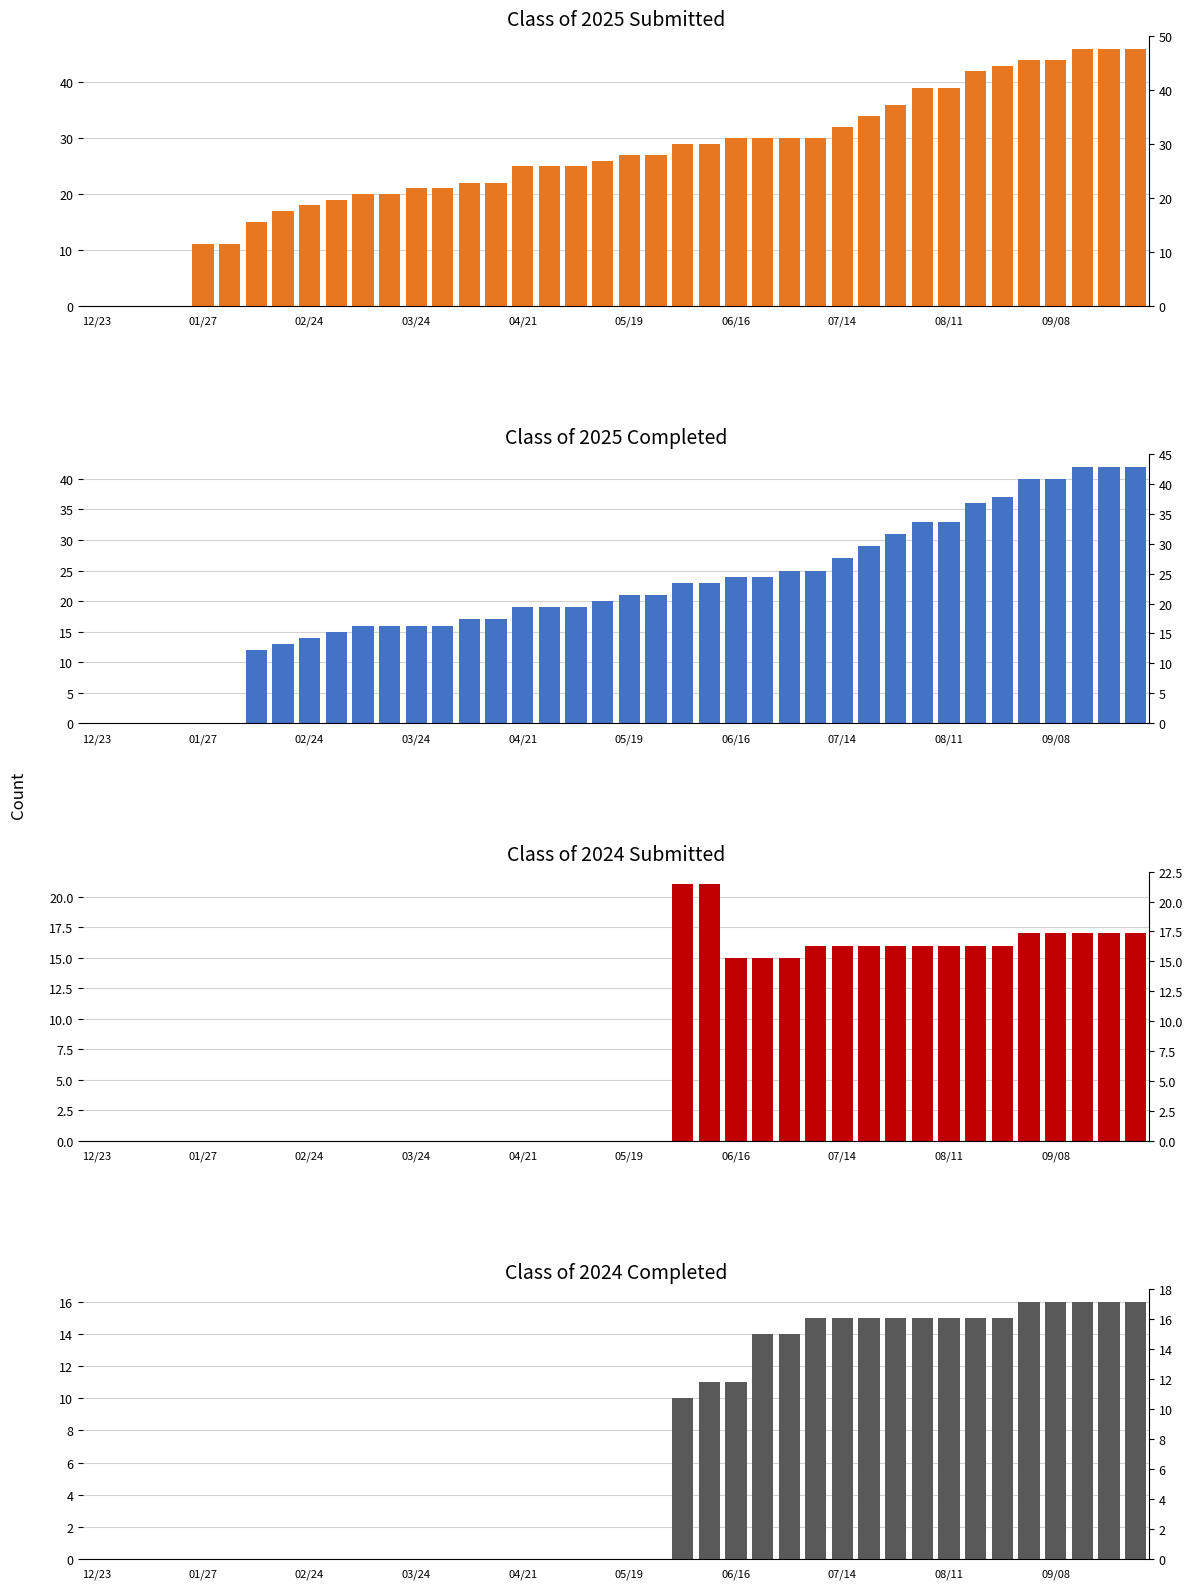

At how many categories does at least one series exceed 30?

12